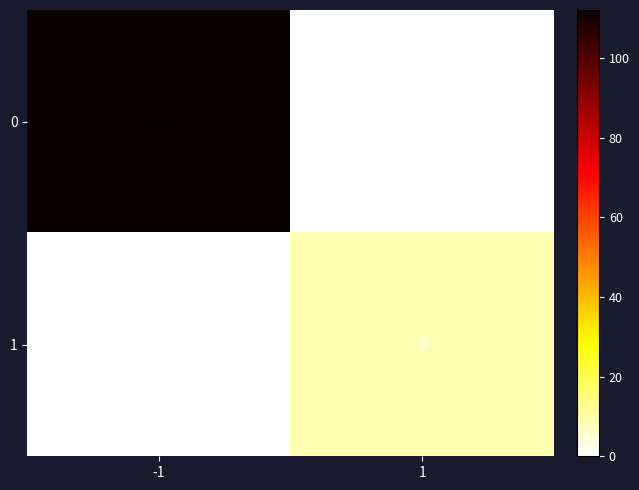

At how many categories does at least one series exceed 53?

1